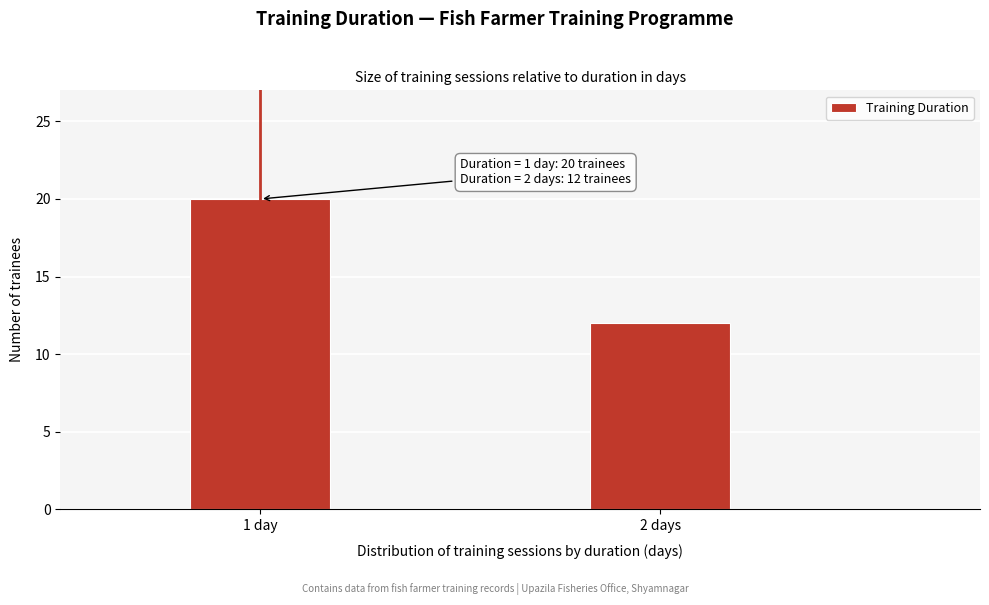

Reading right to left, what are all the values shown in this chart?

12	20